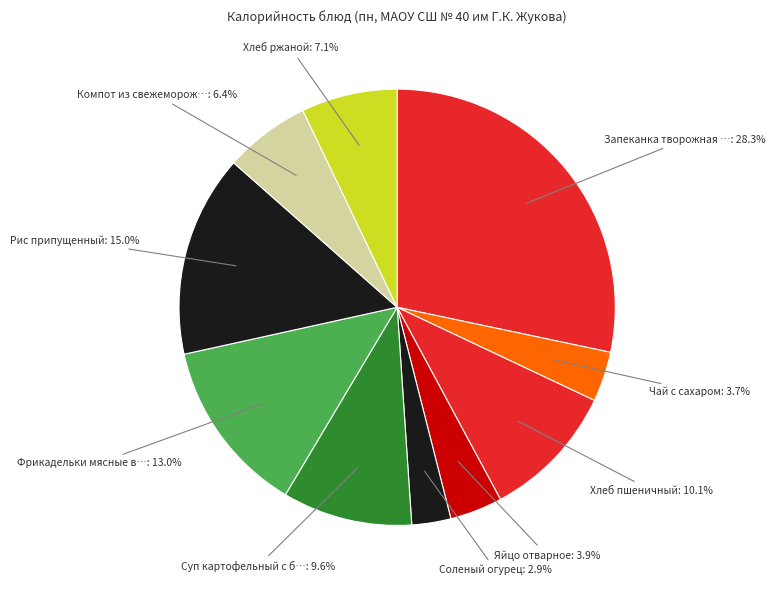

Count the number of slices in the pie.

10